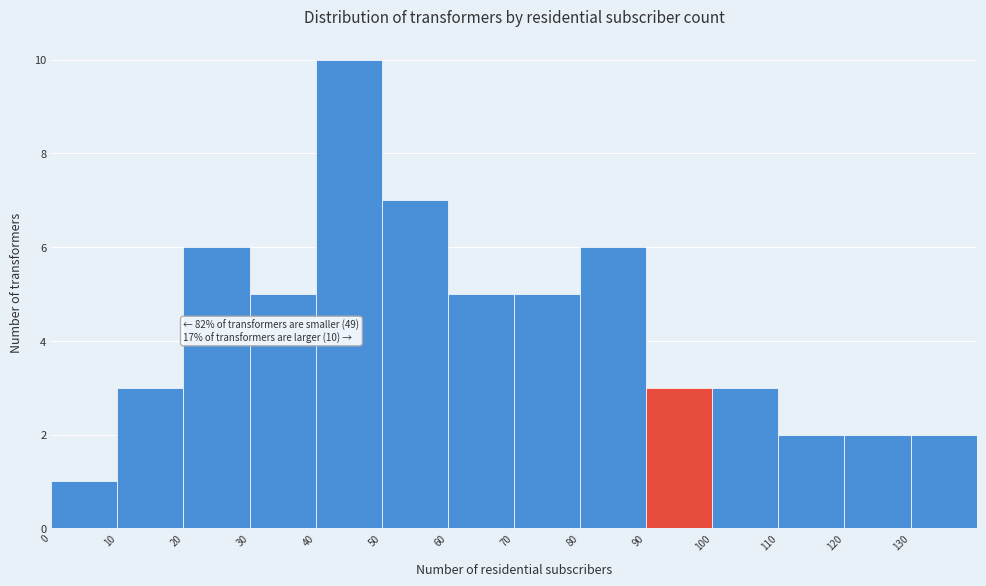

Over which range of the x-axis is the bar tallest?

40 to 50